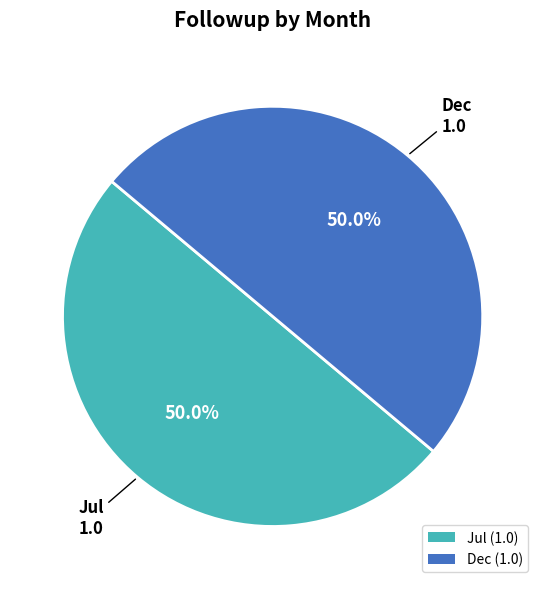

Count the number of slices in the pie.

2